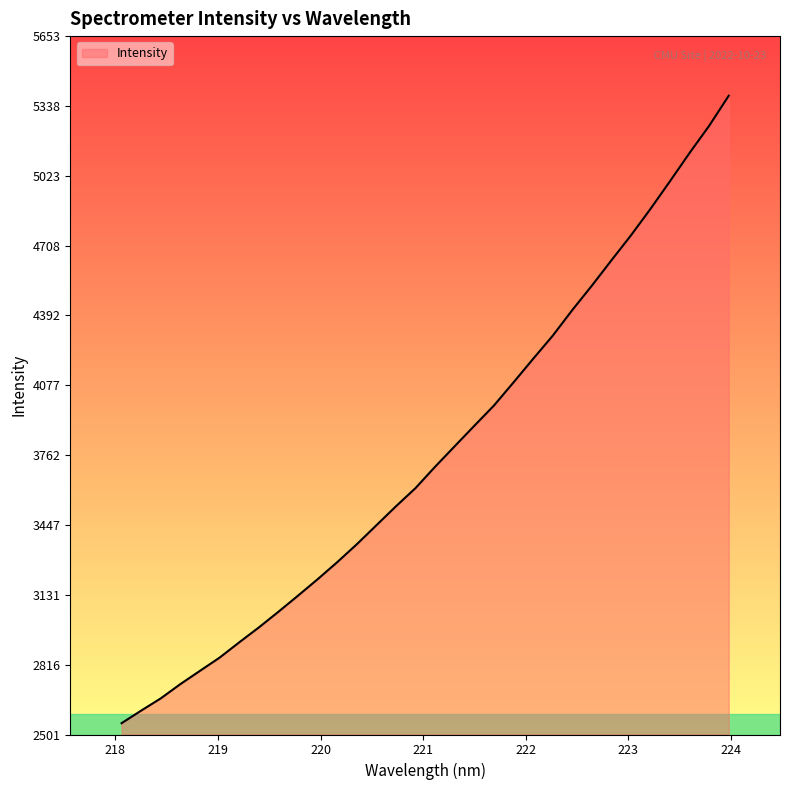

What is the greatest value displayed?

5384.2